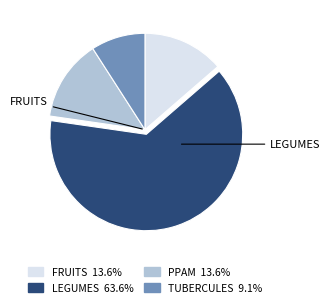

How many segments does this pie chart have?

4